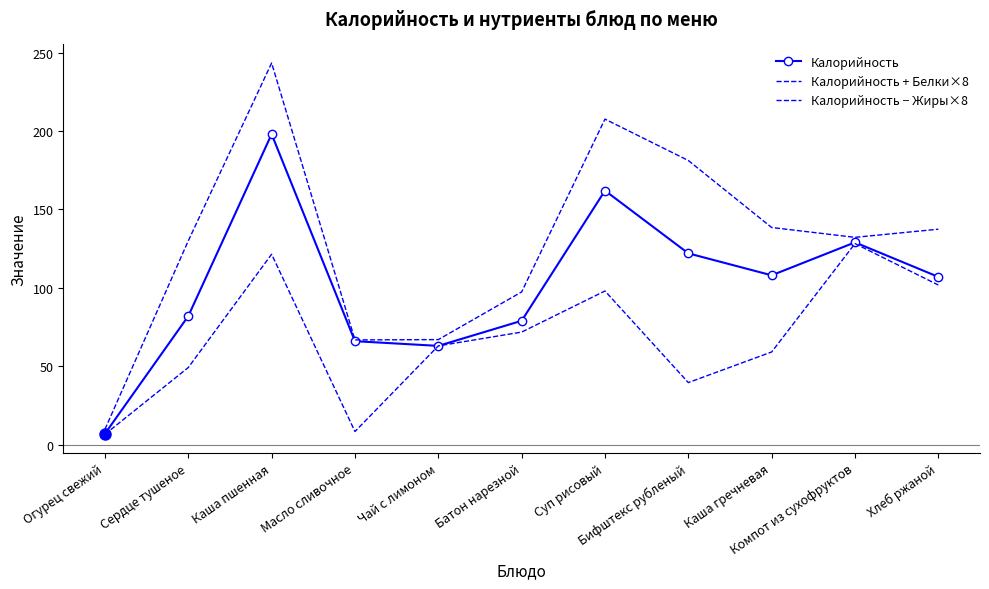

At Батон нарезной, list the series in order from largest to smallest.

Калорийность + Белки×8, Калорийность, Калорийность − Жиры×8